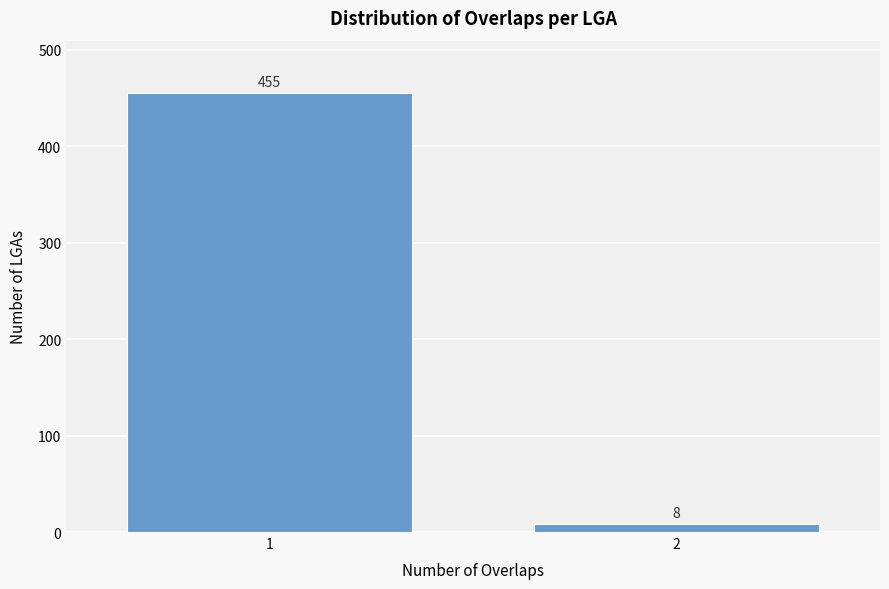

Reading right to left, extract all data points from this chart.

8	455